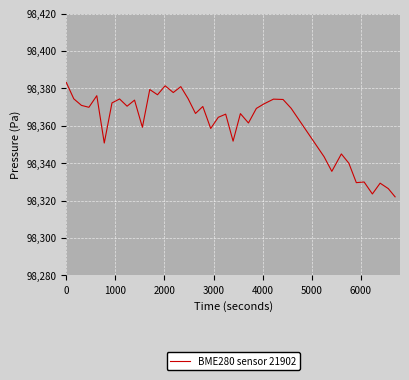

What is the difference between the maximum and minimum values?

61.1